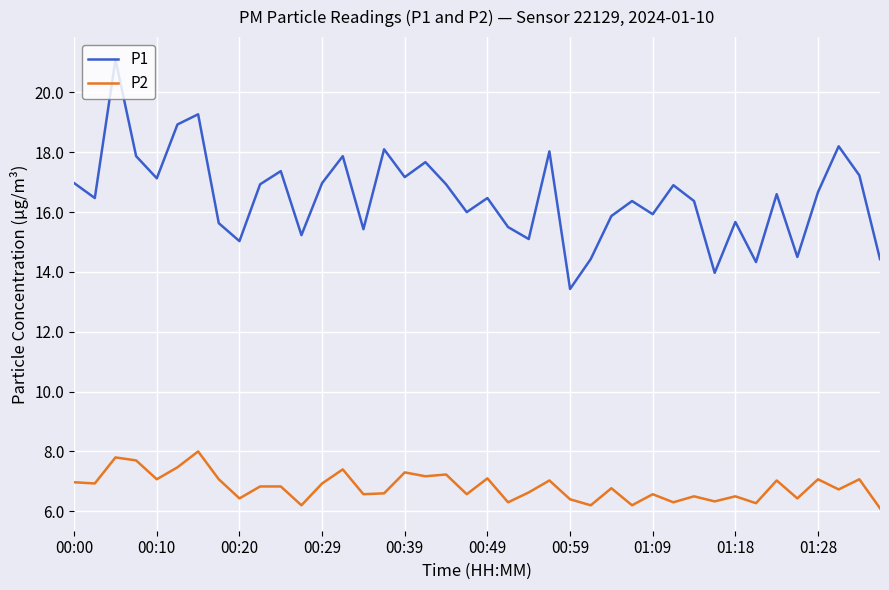

True or false: P1 and P2 intersect in this chart.

False